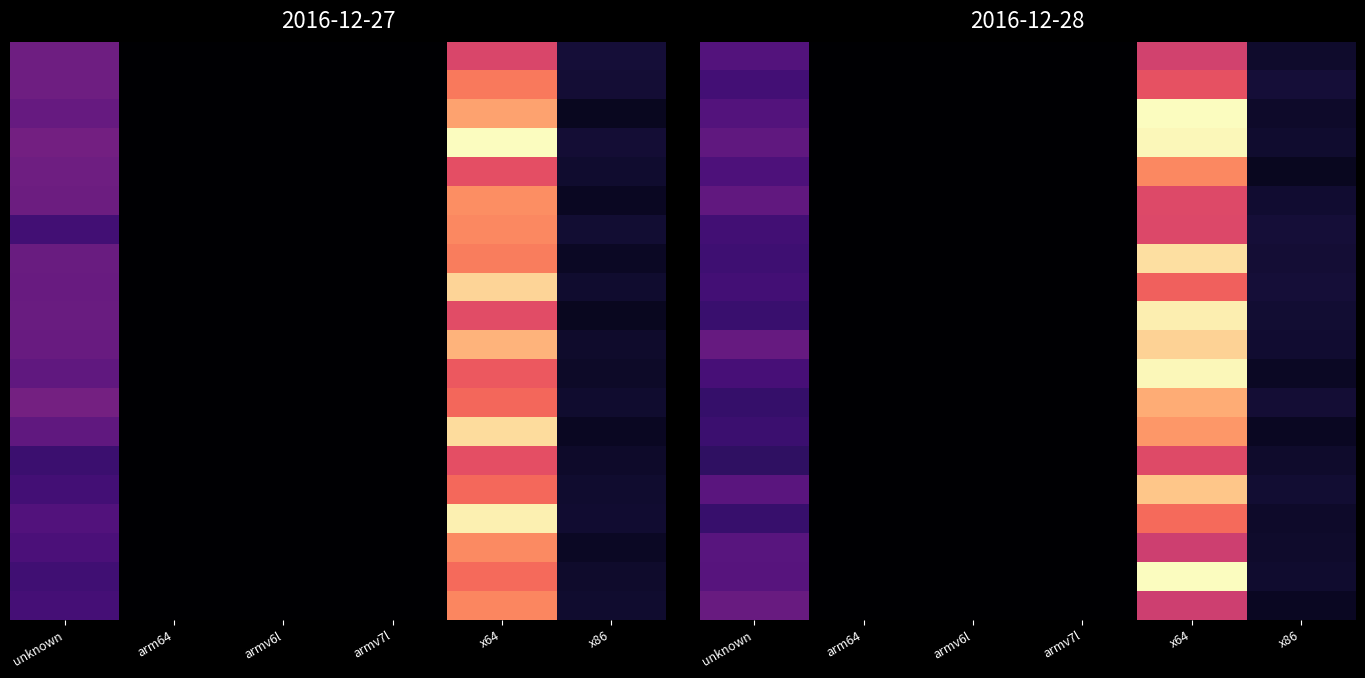

Which label corresponds to the largest value in the chart?

x64